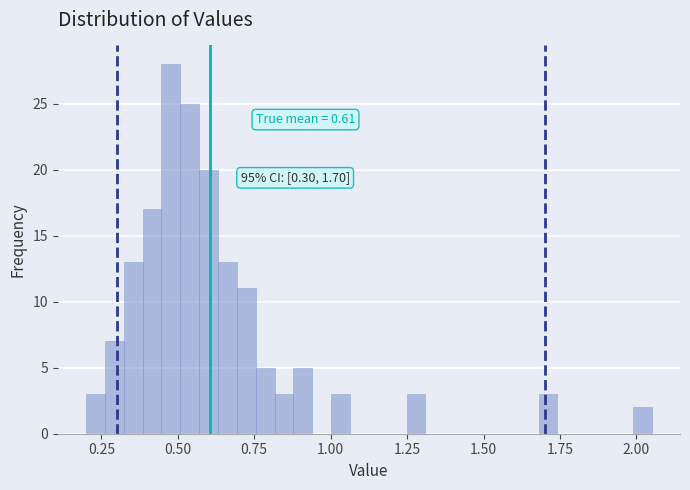

Around what value on the x-axis is the tallest bar? Give the approximate position of its centre, as read against the axis.

0.50